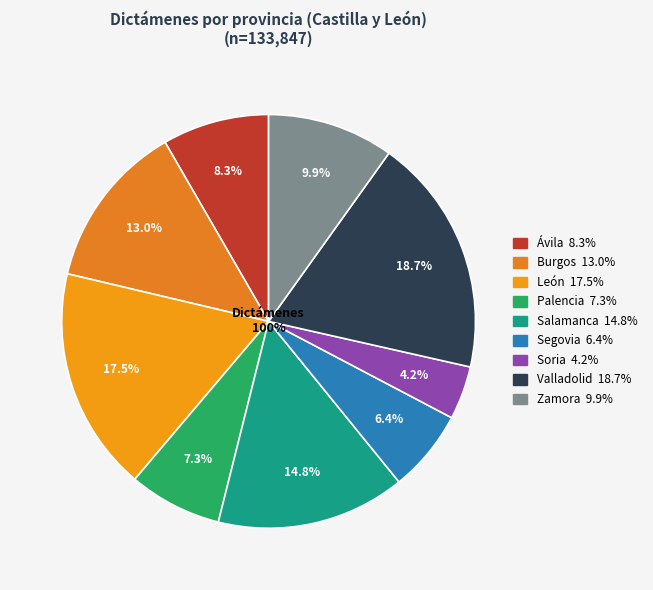

Is the sum of Soria and Salamanca greater than half?

No